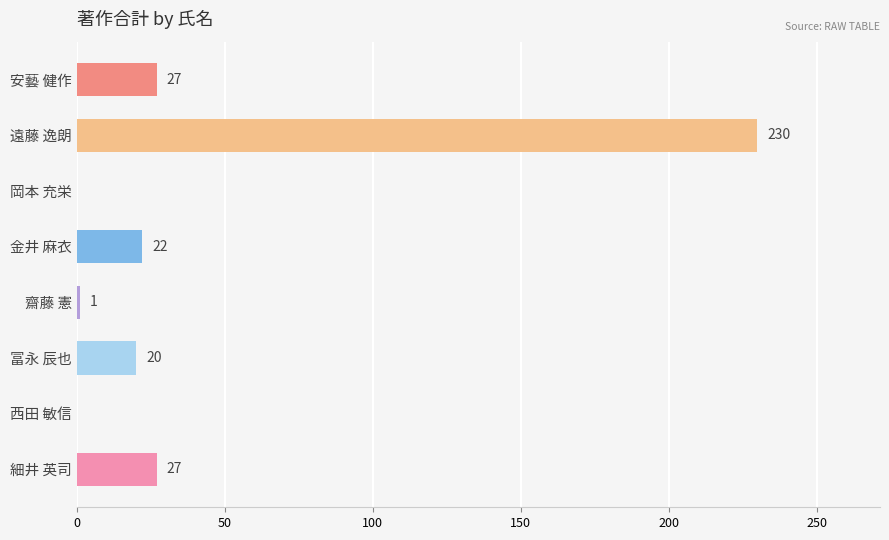

Reading top to bottom, extract all data points from this chart.

安藝 健作=27	遠藤 逸朗=230	岡本 充栄=0	金井 麻衣=22	齋藤 憲=1	冨永 辰也=20	西田 敏信=0	細井 英司=27